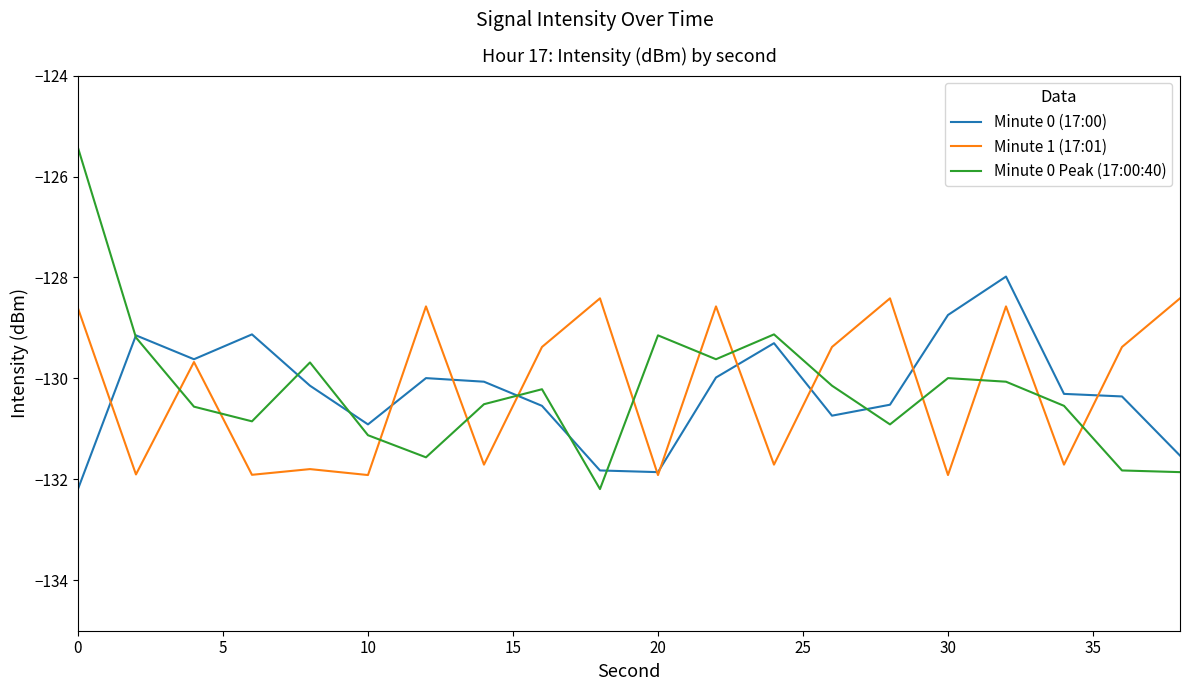

True or false: Minute 0 Peak (17:00:40) and Minute 1 (17:01) intersect in this chart.

True